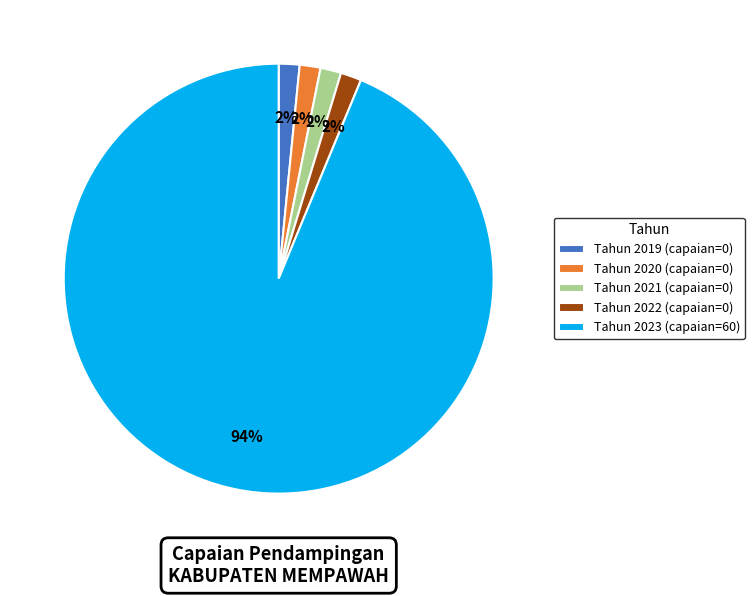

Which category has the biggest portion of the pie?

Tahun 2023 (capaian=60)